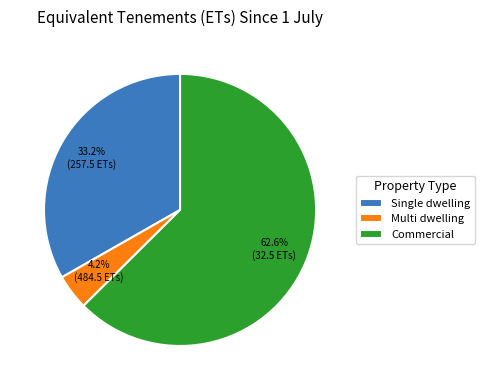

To the nearest percent, what is the difference between the largest and smallest slice percentages?

58%